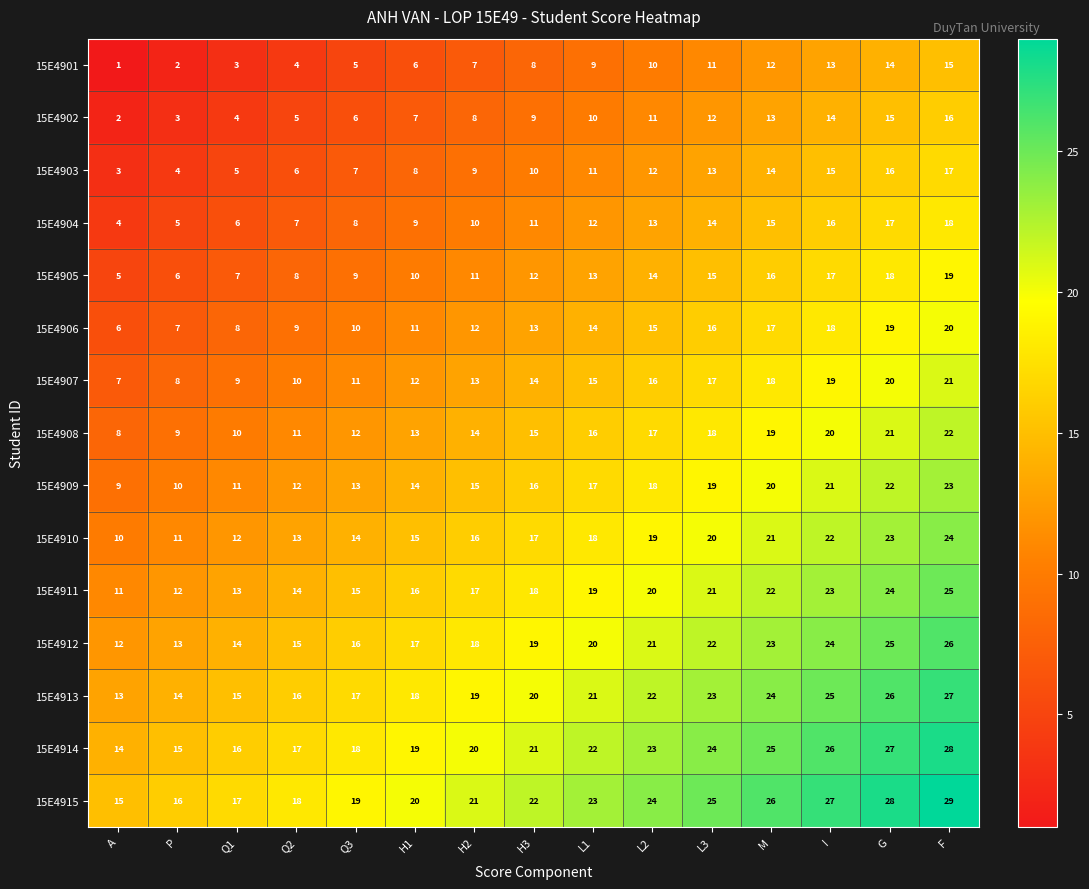

What is the sum of all 15E4909 values?

240